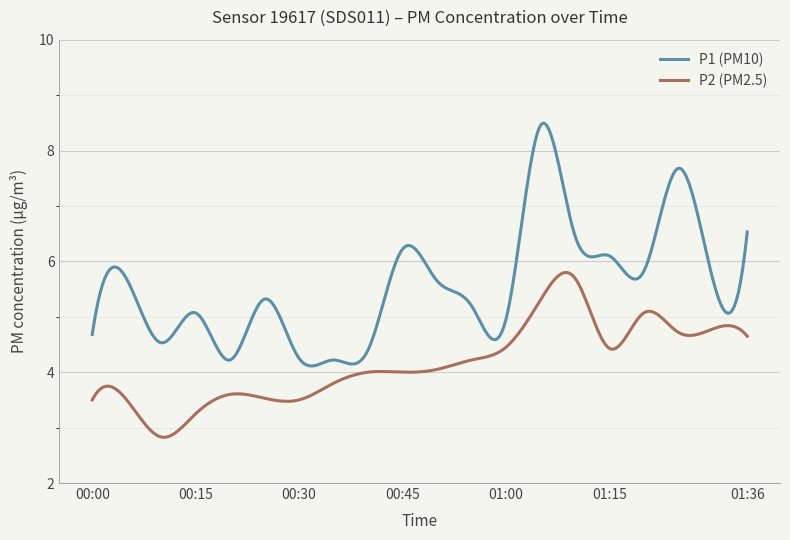

What is the greatest value displayed?

8.5